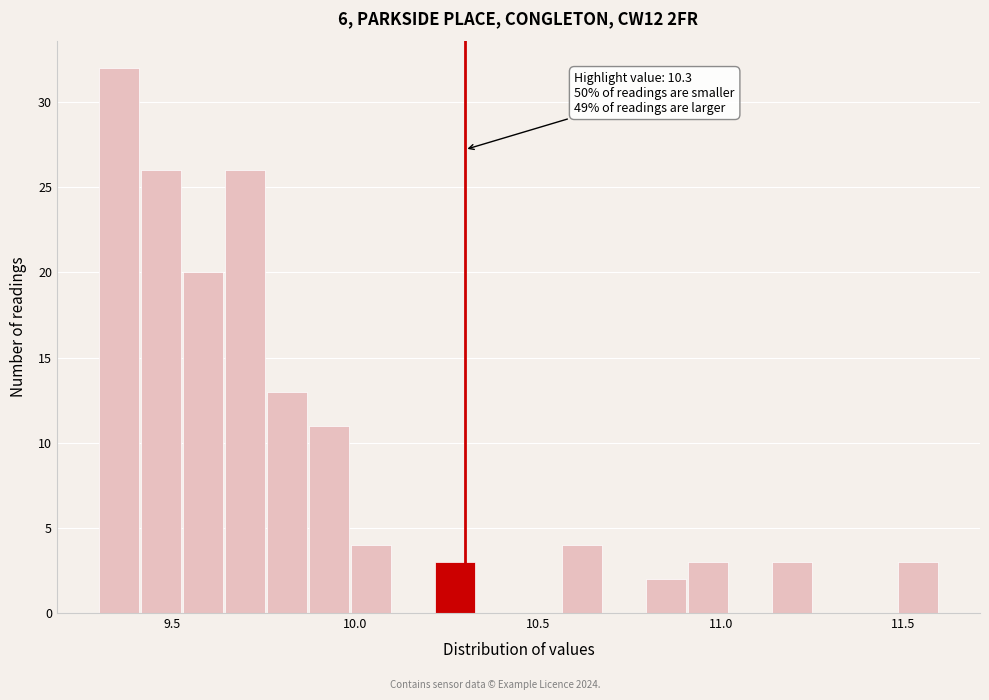

Around what value on the x-axis is the tallest bar? Give the approximate position of its centre, as read against the axis.

9.35